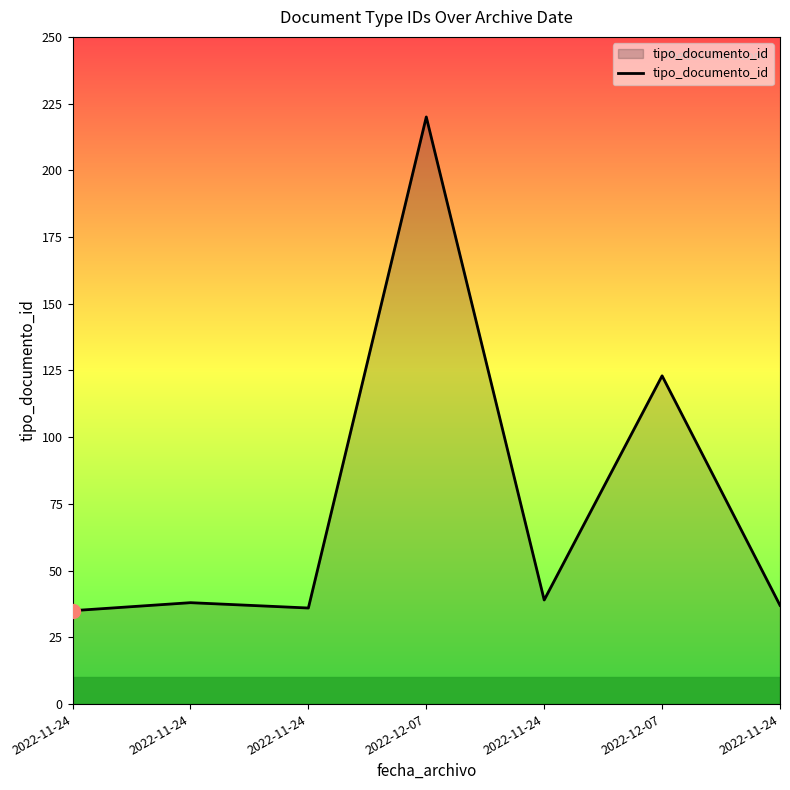

List the labels in order of value, largest first.

2022-12-07, 2022-12-07, 2022-11-24, 2022-11-24, 2022-11-24, 2022-11-24, 2022-11-24